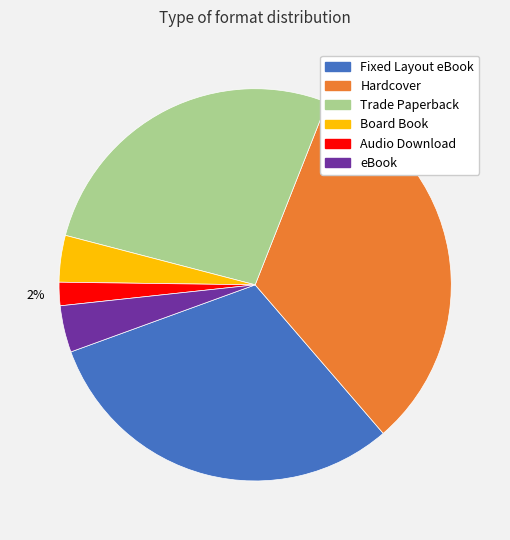

The eBook slice represents 14% of the pie. True or false?

False